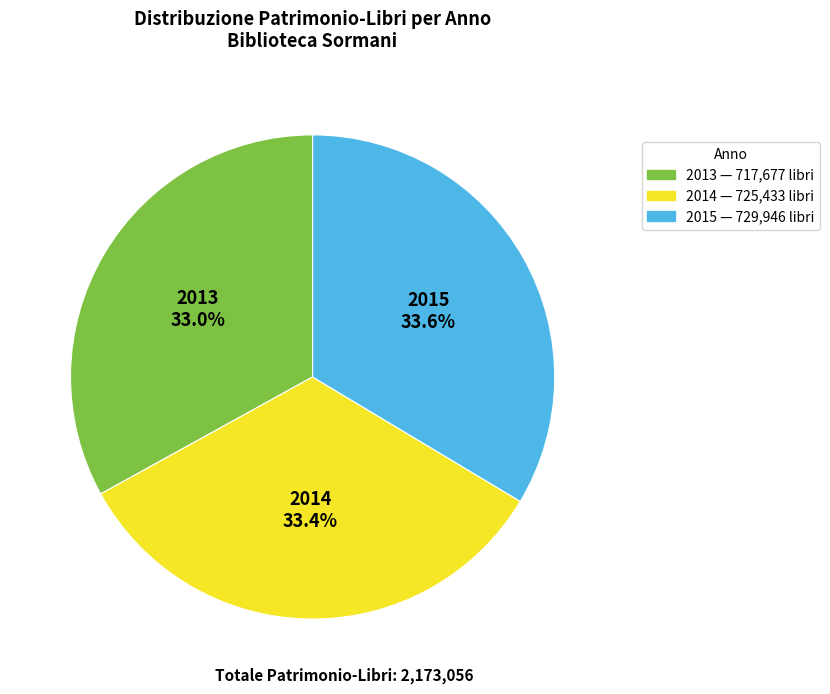

Does 2014 account for over 50% of the chart?

No